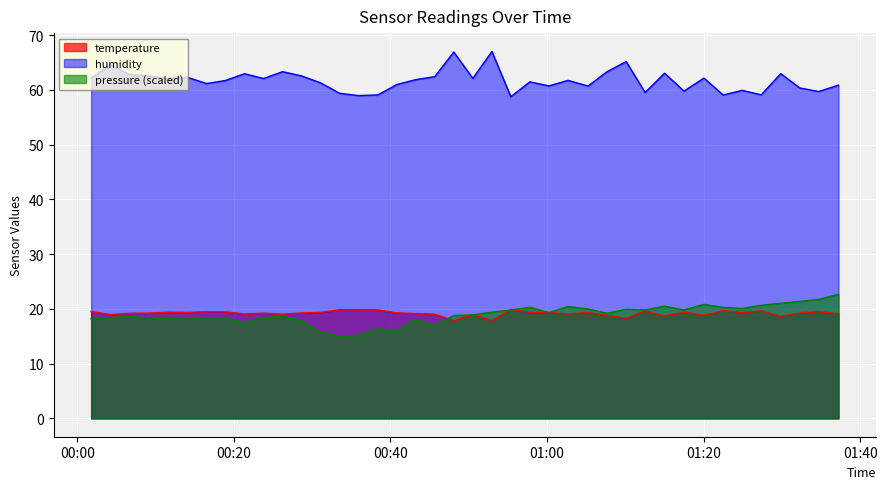

What is the label of the 1st point from the right?

2023-07-02T01:37:13